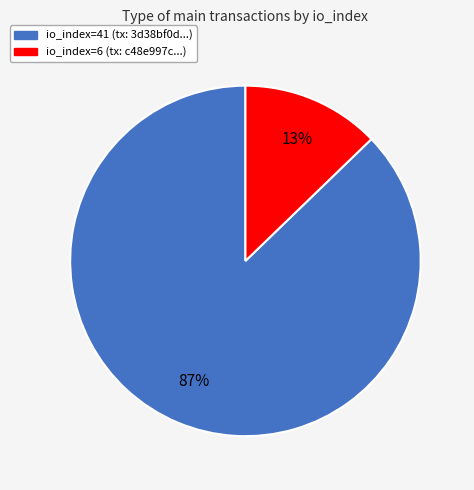

Is the sum of io_index=6 and io_index=41 greater than half?

Yes